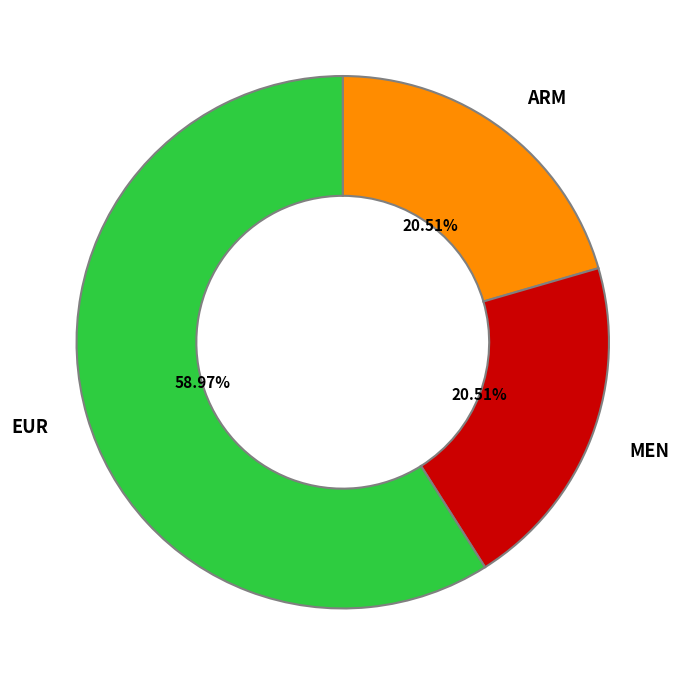

How many segments does this pie chart have?

3